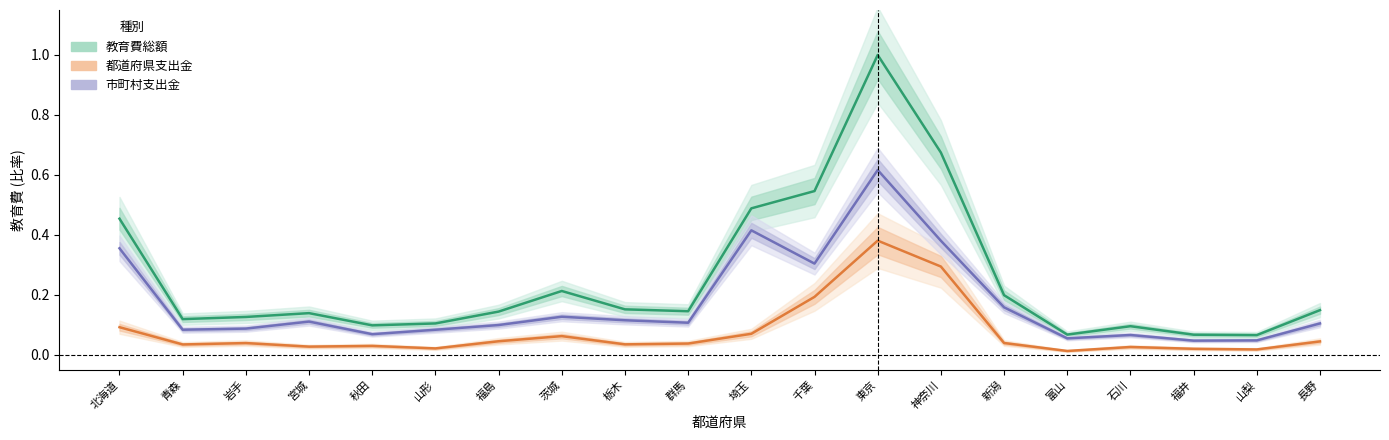

What is the average value of the 市町村支出金 series?

0.2